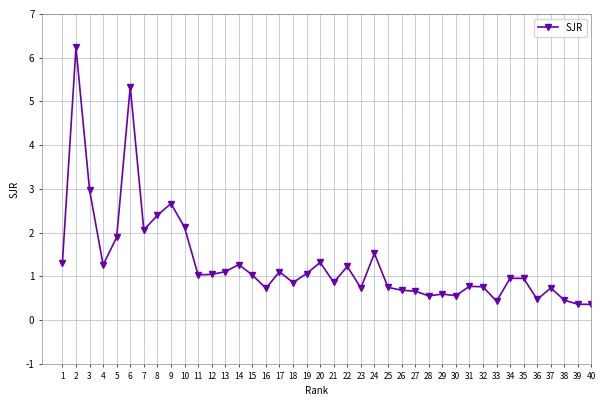

What is the value of the 22nd point from the left?

1.2